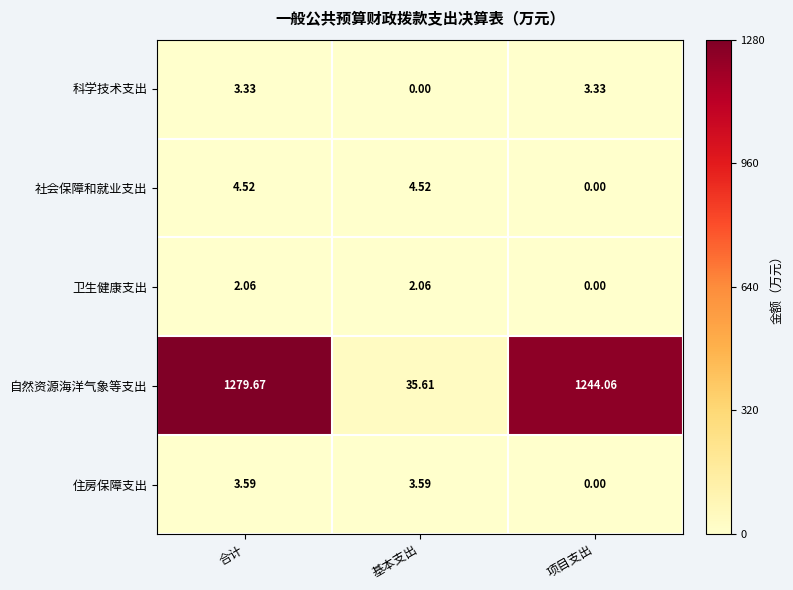

At which label does 住房保障支出 first exceed 3?

合计